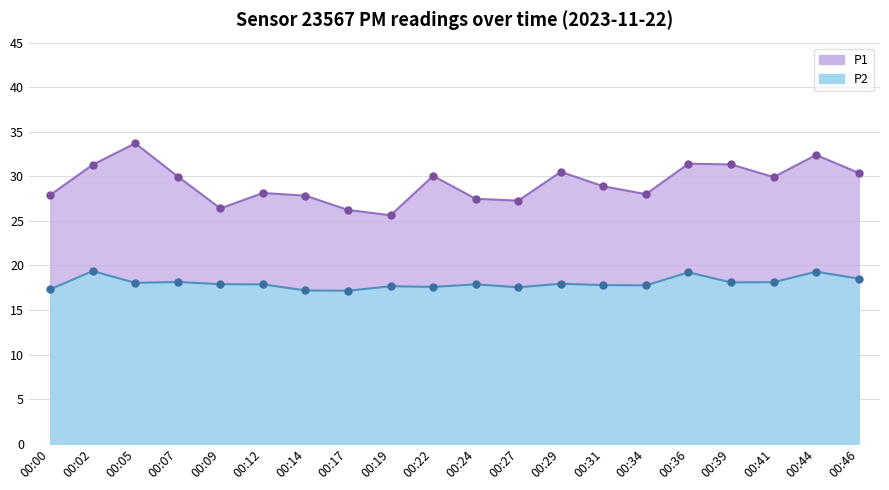

True or false: P1 line and P2 line intersect in this chart.

False